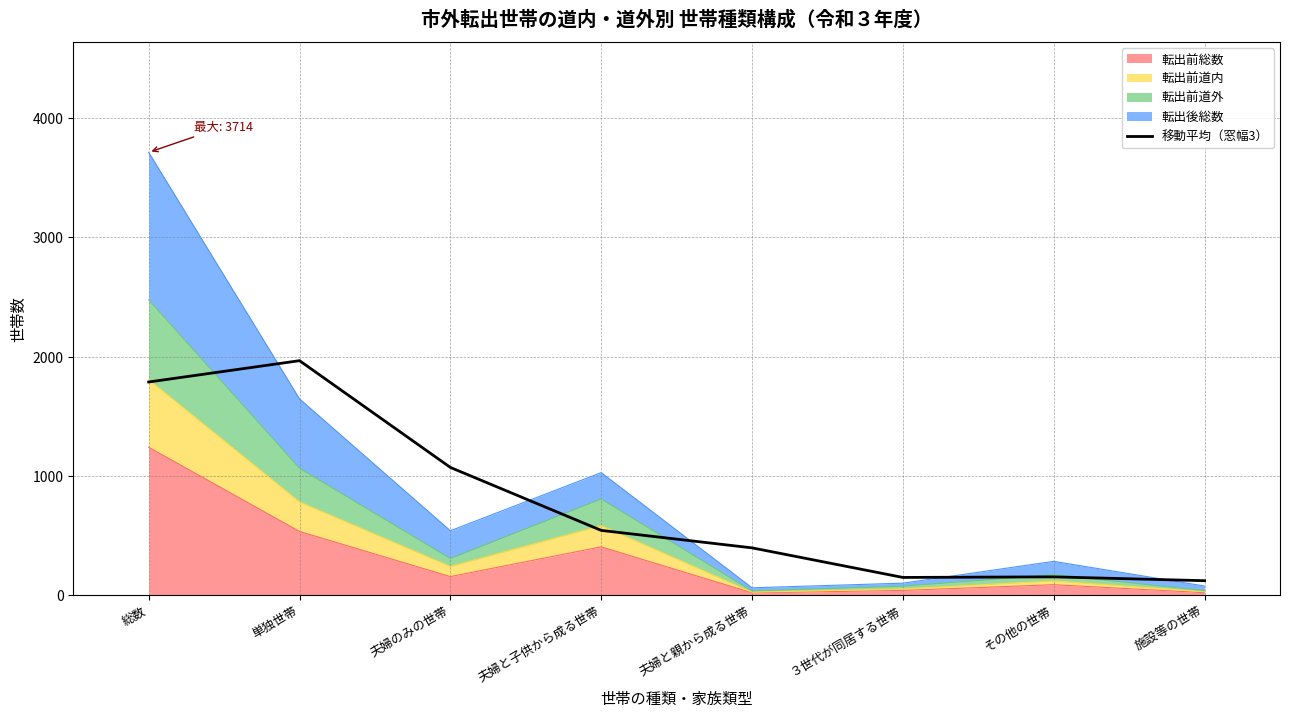

True or false: the data shows 119.4 at 夫婦と子供から成る世帯.

False